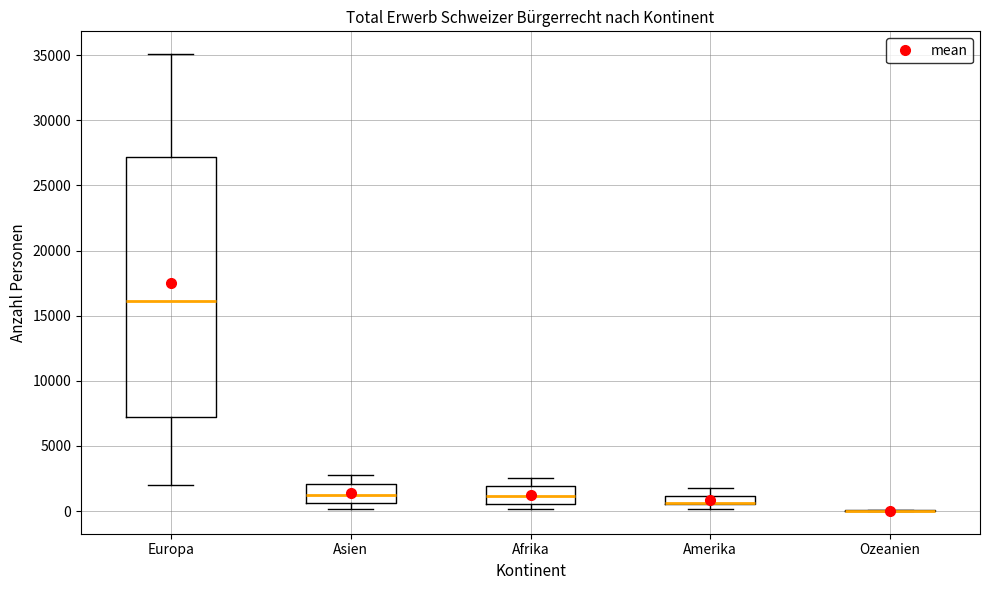

Which box is the tallest, from its lower edge to its upper edge?

Europa